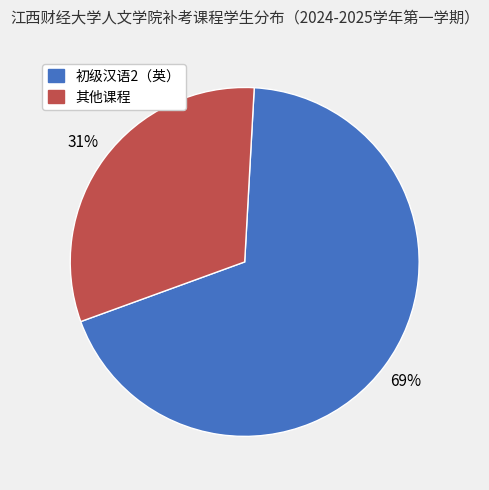

To the nearest percent, what is the average slice percentage?

50%